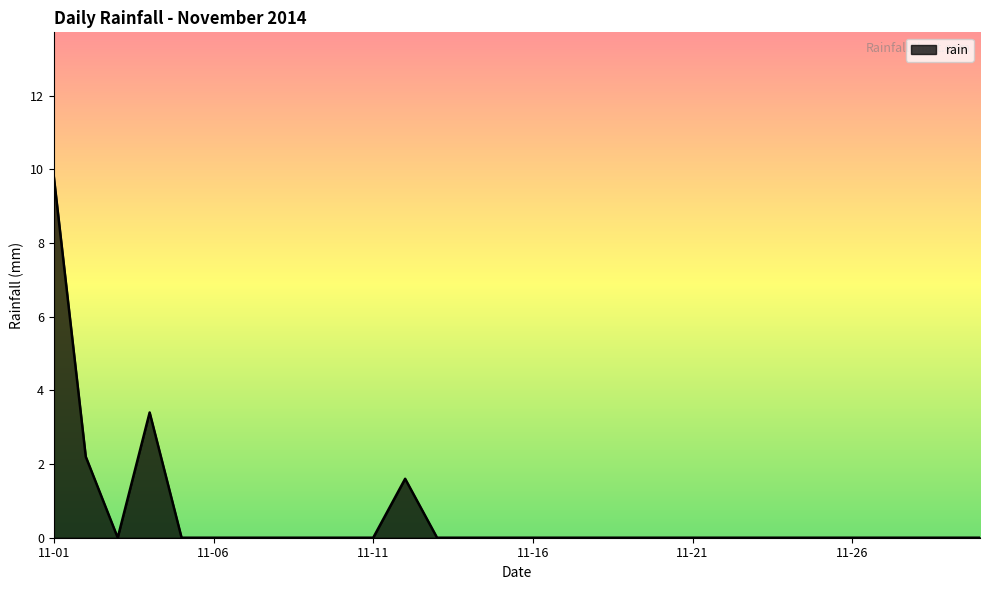

Reading left to right, what are all the values shown in this chart?

9.8	2.2	0.0	3.4	0.0	0.0	0.0	0.0	0.0	0.0	0.0	1.6	0.0	0.0	0.0	0.0	0.0	0.0	0.0	0.0	0.0	0.0	0.0	0.0	0.0	0.0	0.0	0.0	0.0	0.0